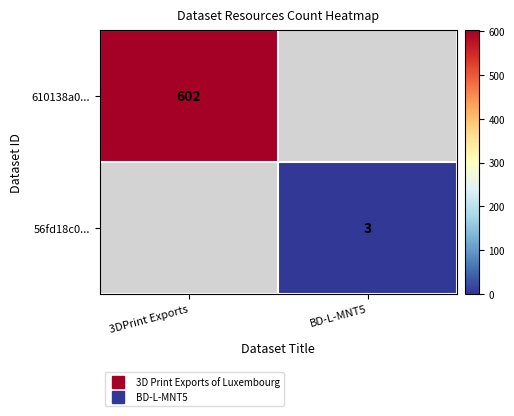

Count the number of categories in the chart.

2